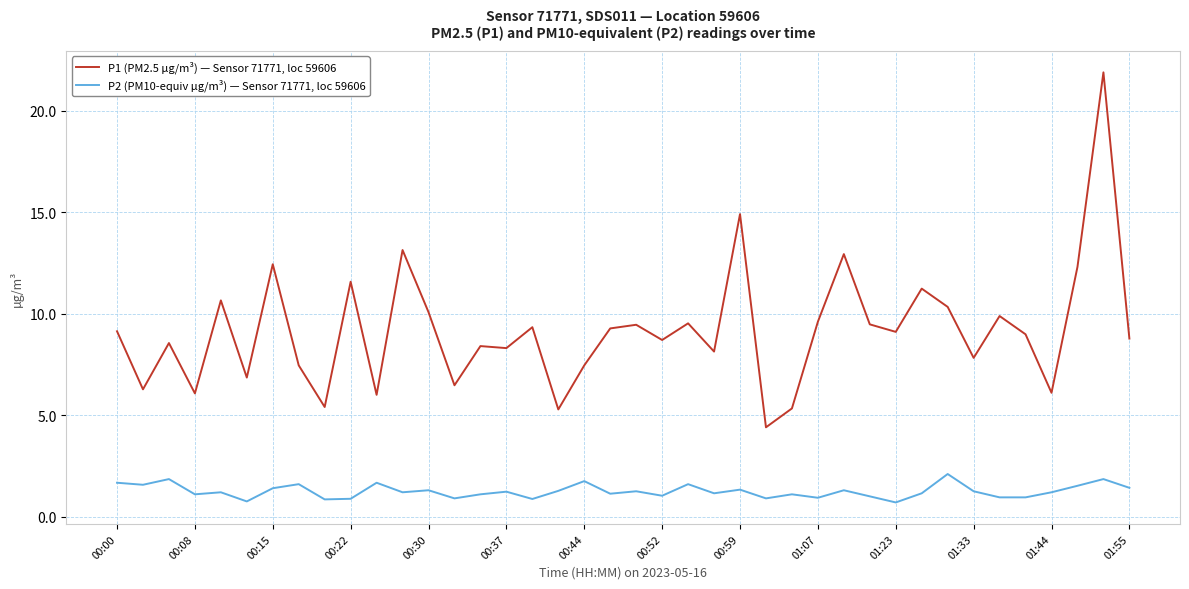

What is the difference between the maximum and minimum values in the P1 (PM2.5 µg/m³) — Sensor 71771, loc 59606 series?

17.5